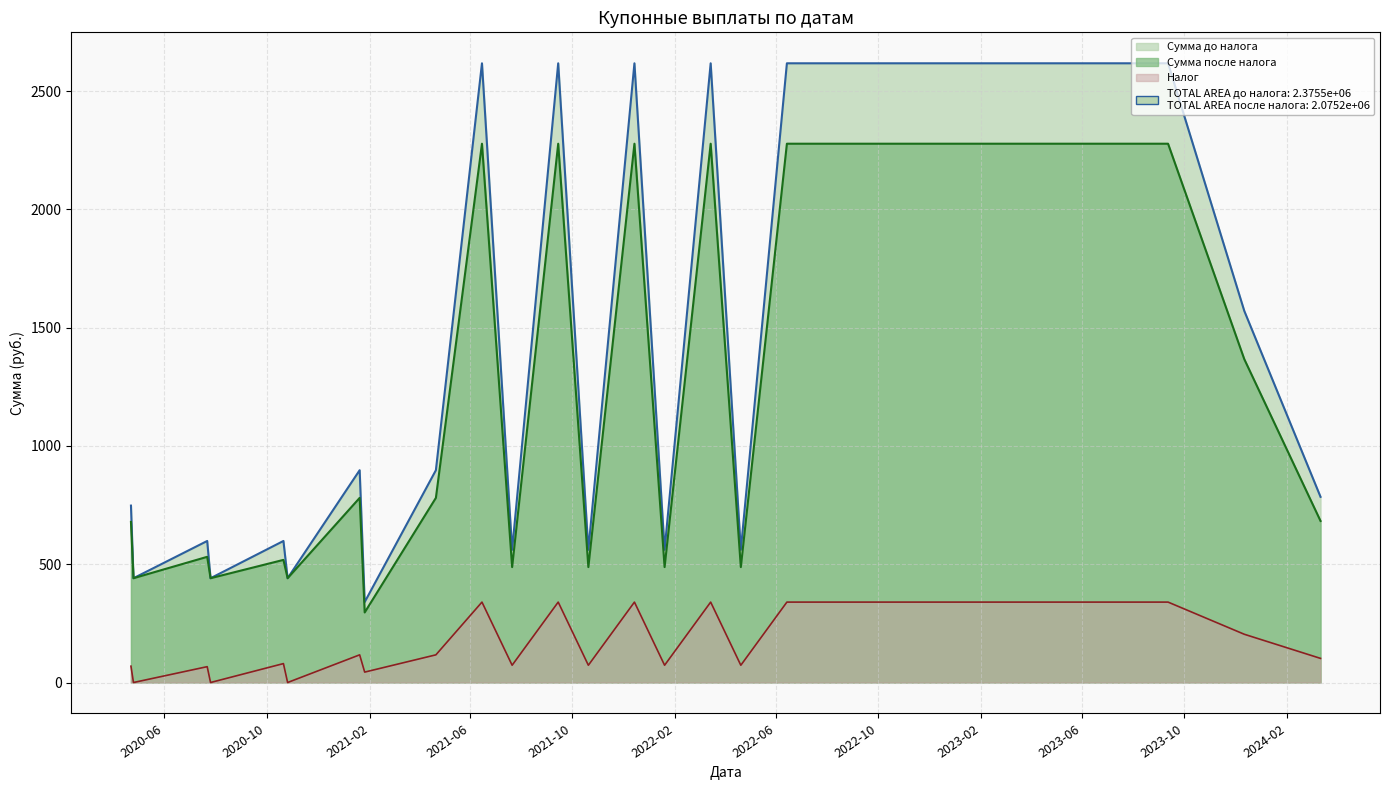

List the series in order of their peak value, lowest first.

Налог, Сумма после налога, Сумма до налога